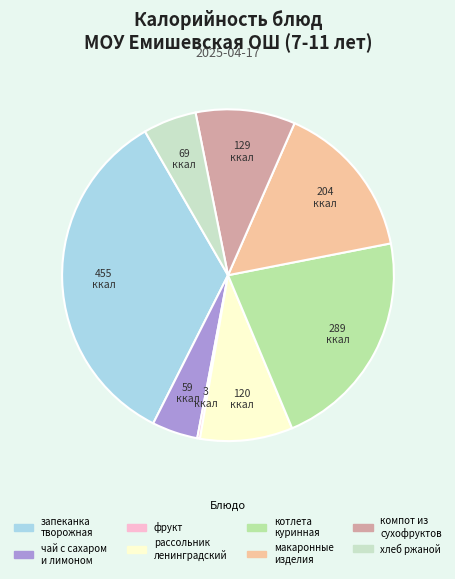

Which slice is the largest?

запеканка творожная